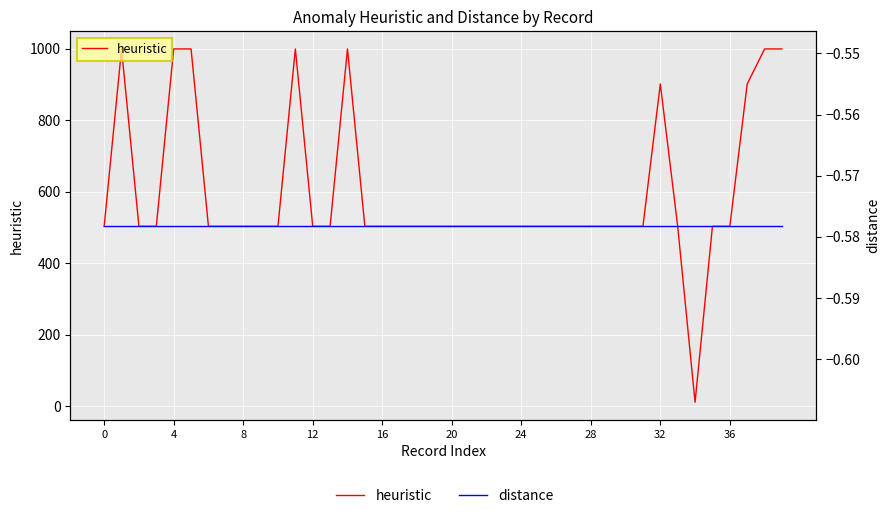

Which series changed the most between 11 and 13?

heuristic